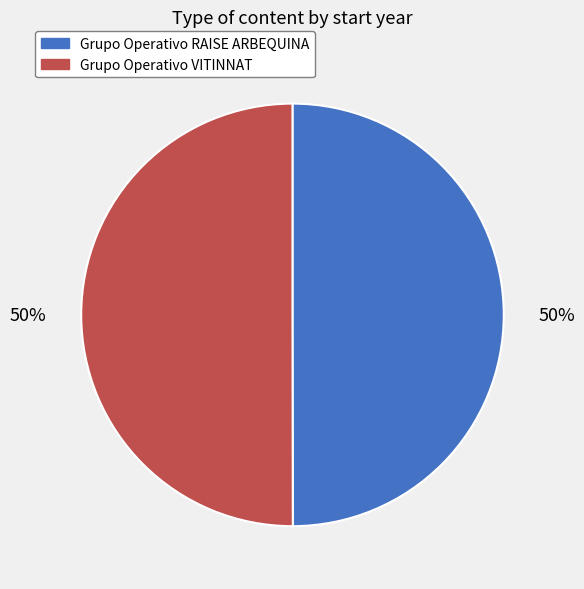

Is it true that Grupo Operativo RAISE ARBEQUINA is 42% of the pie?

False